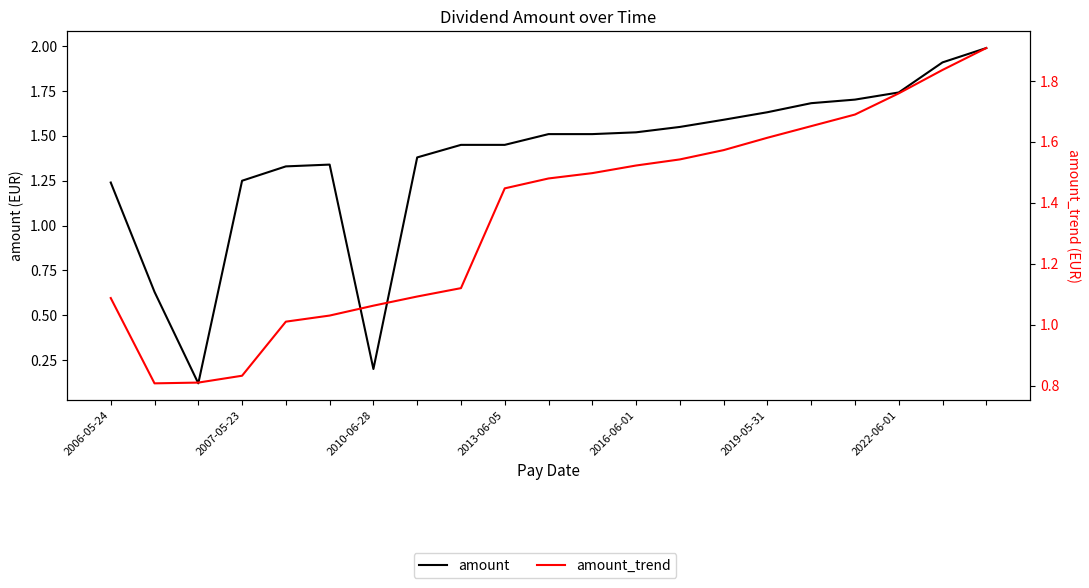

True or false: amount has more than 0 interior local peaks.

True